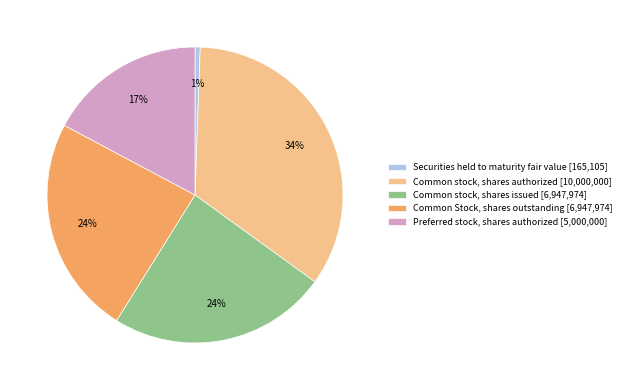

Is there any slice that represents more than half of the pie?

No